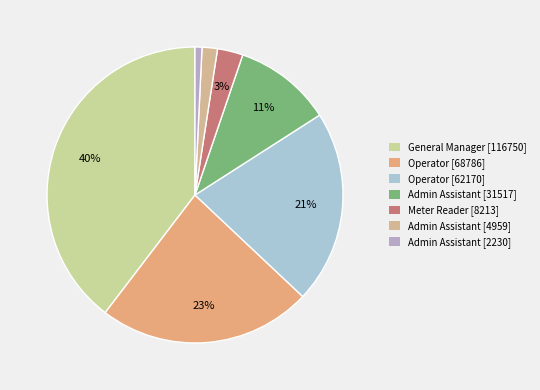

Does any single category account for the majority?

No